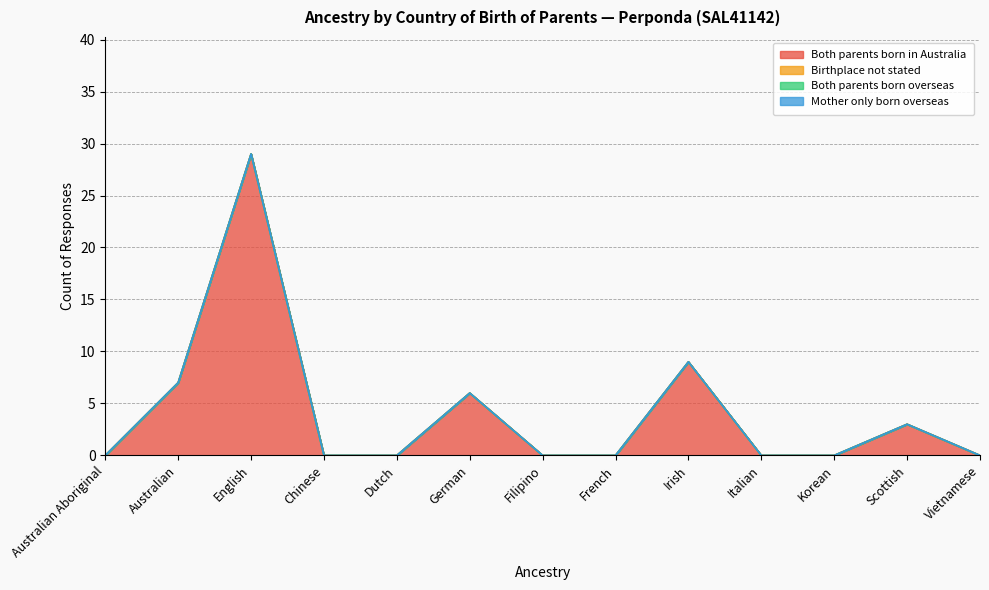

True or false: Both parents born in Australia and Both parents born overseas cross at least once.

False